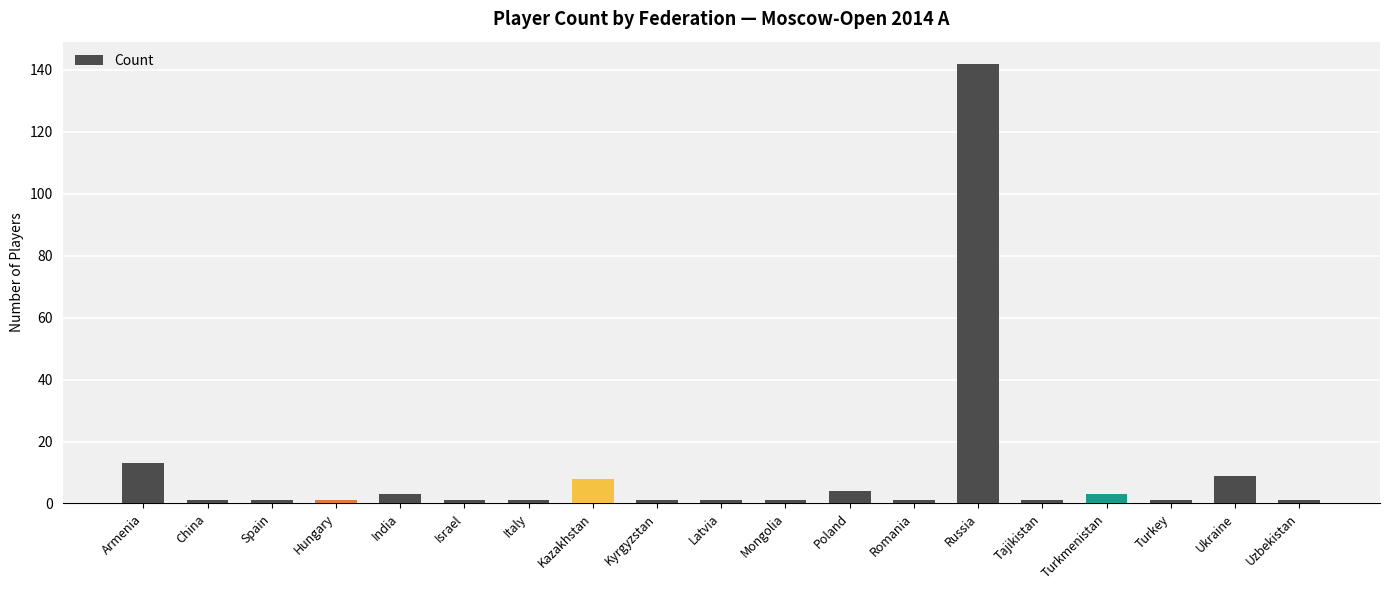

Approximately how many times larger is the value at Italy compared to India?

0.3